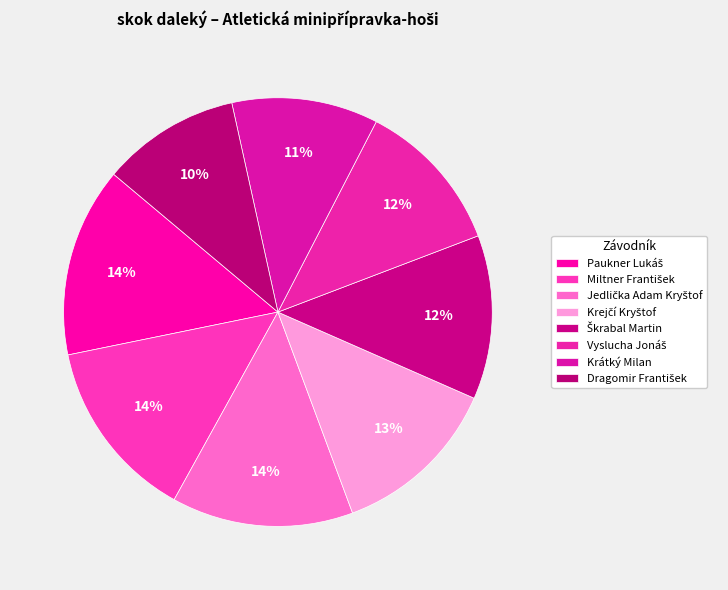

Does Krátký Milan represent more than half of the total?

No